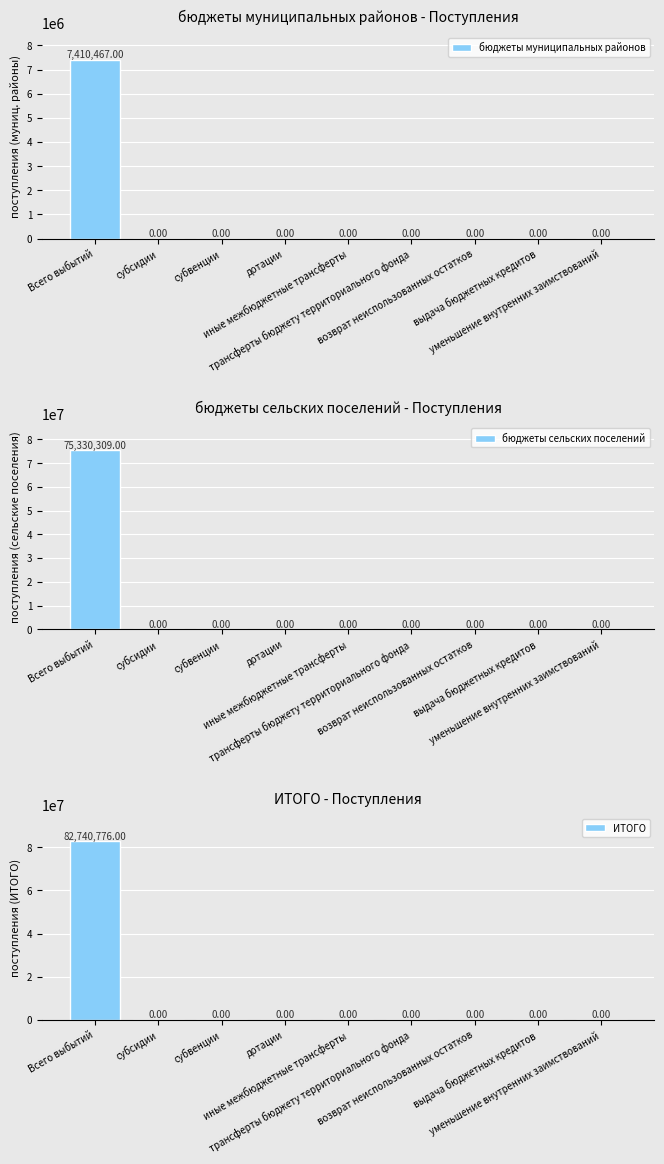

How many bars are there in total?

27